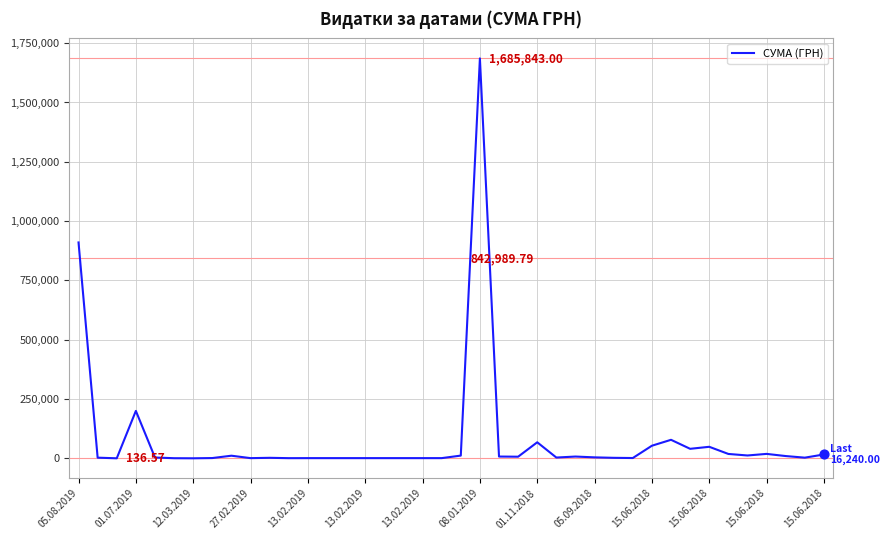

What is the difference between the maximum and minimum values?

1685706.4